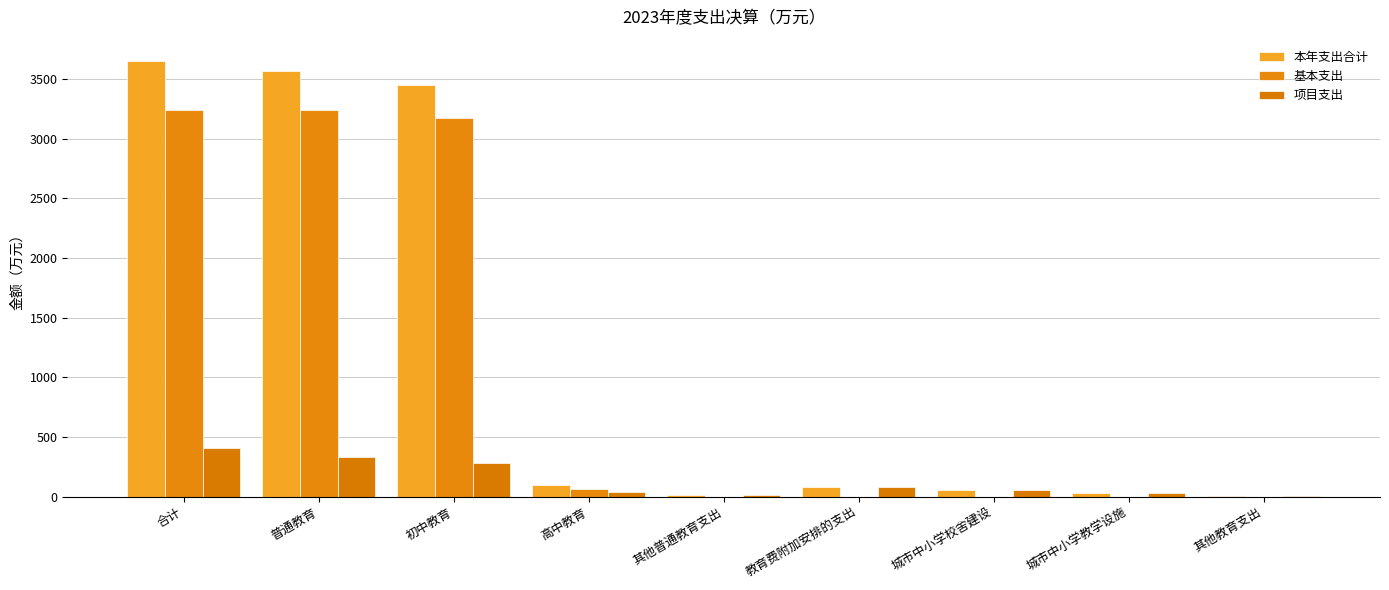

What is the minimum value for 本年支出合计?

1.0